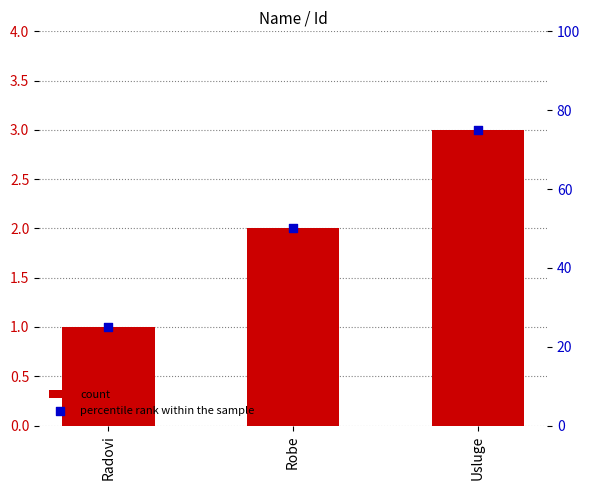

Is the value of percentile rank within the sample at Robe greater than the value of count at Radovi?

Yes